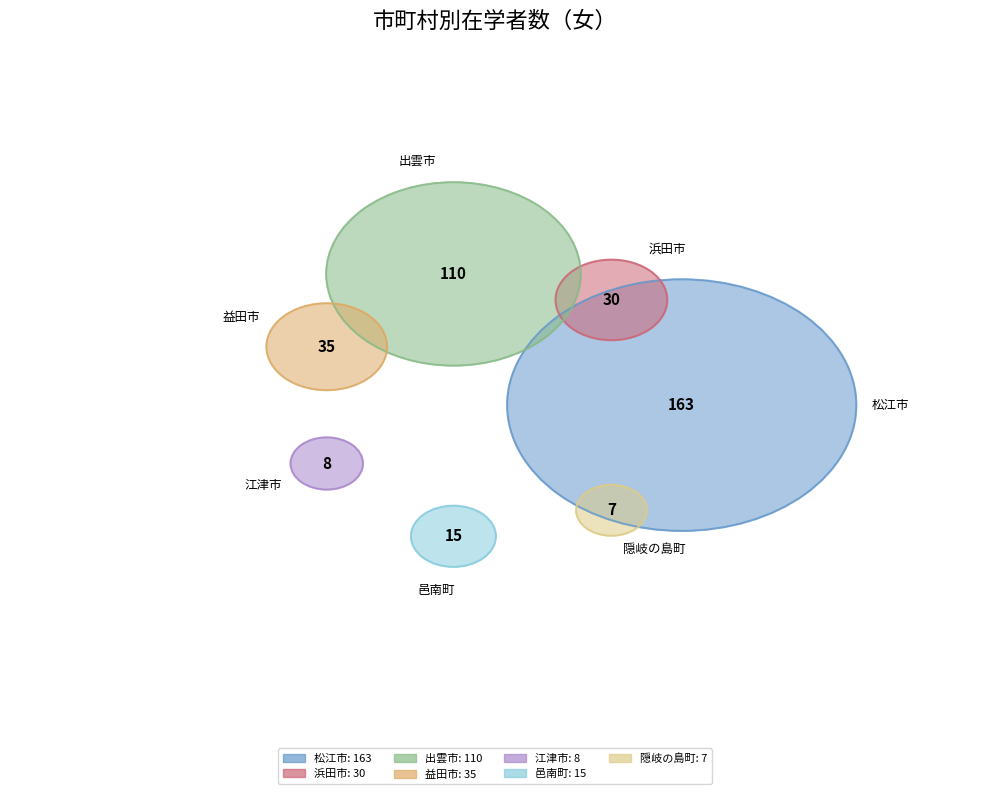

What is the largest slice in the pie chart?

松江市